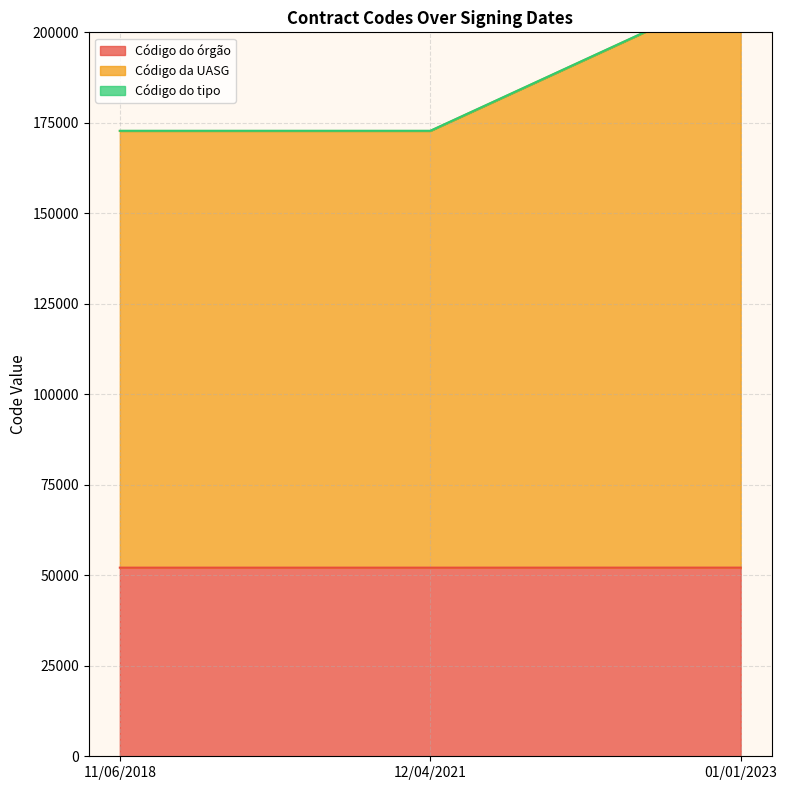

Between 11/06/2018 and 01/01/2023, which series saw the biggest shift?

Código do tipo